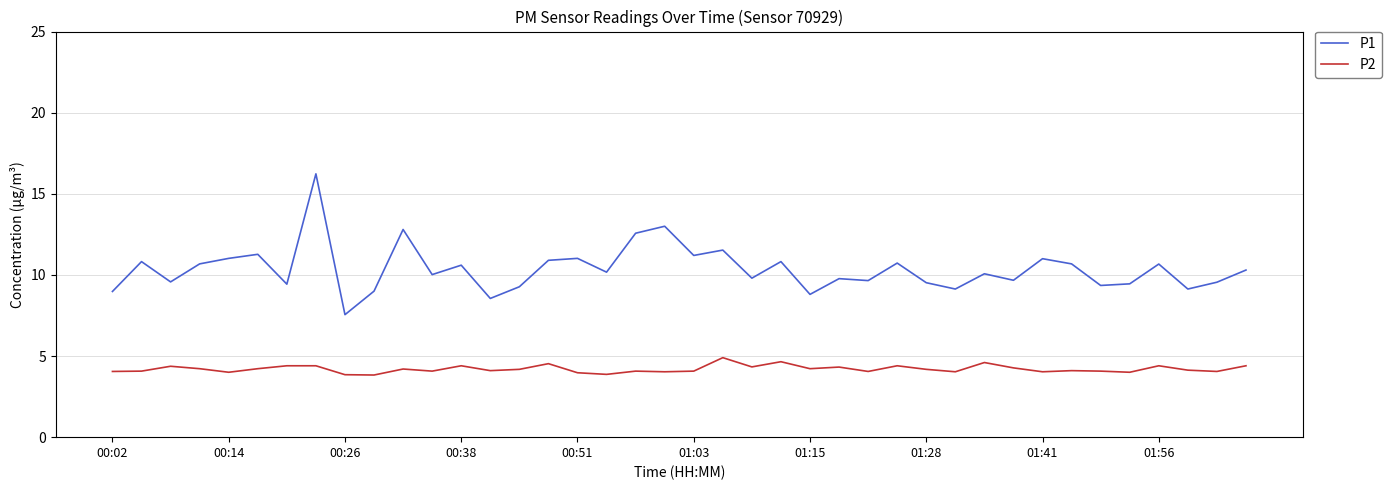

Rank the series by their average value, from lowest to highest.

P2, P1